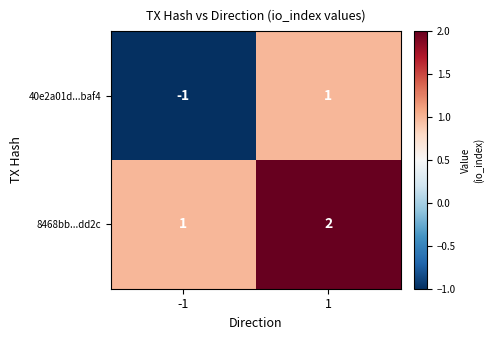

Which series has the largest total across all categories?

8468bb...dd2c